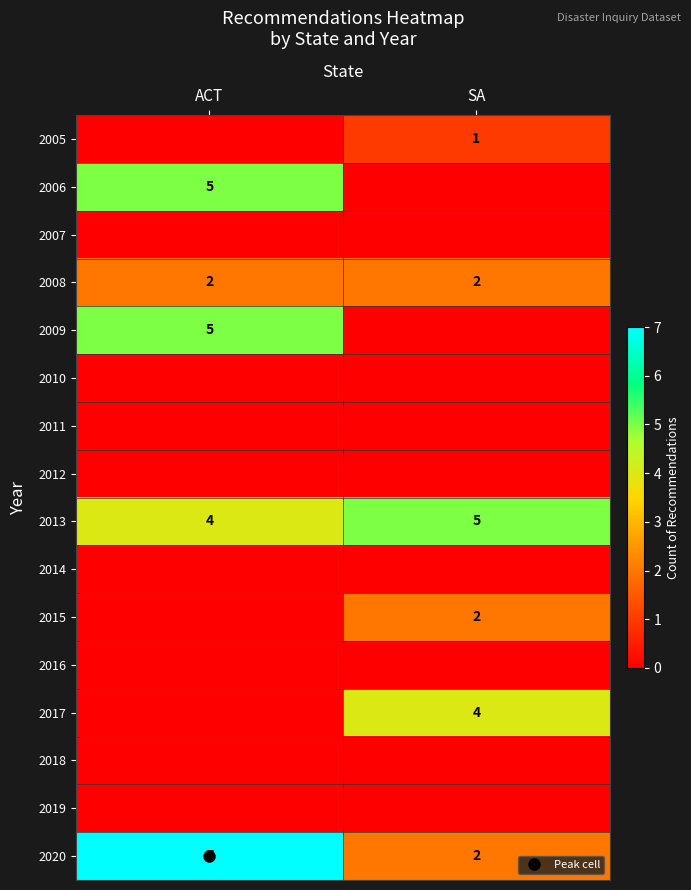

Which has a higher value, SA or ACT?

SA